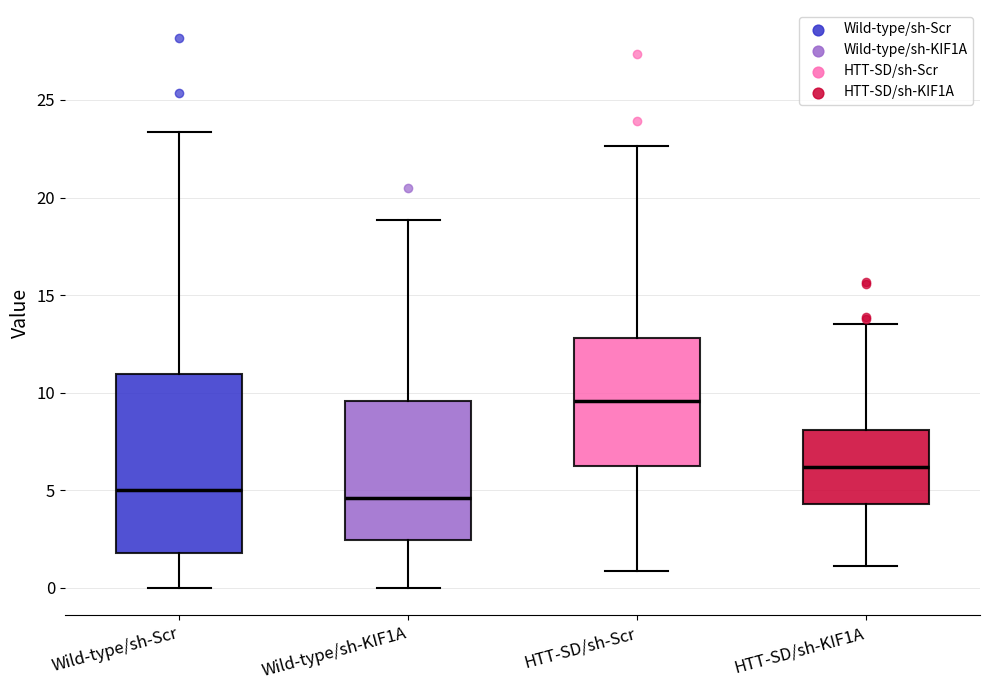

Reading left to right, transcribe this box plot: for each box, give where its median line is, the range the box spans, and where its two whiskers end, as read against the y-axis. The values are not printed on the chart, so give them approximately, as read against the axis.

Wild-type/sh-Scr: median 5.0, box 2.0 to 11.0, whiskers 0.0 to 23.5
Wild-type/sh-KIF1A: median 4.5, box 2.5 to 9.5, whiskers 0.0 to 19.0
HTT-SD/sh-Scr: median 9.5, box 6.0 to 13.0, whiskers 1.0 to 22.5
HTT-SD/sh-KIF1A: median 6.0, box 4.5 to 8.0, whiskers 1.0 to 13.5